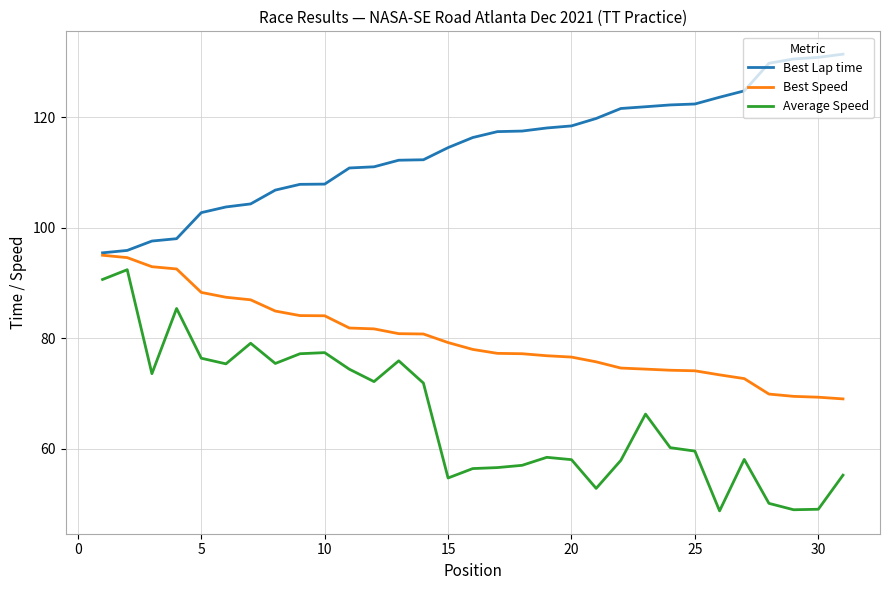

What are all the series names shown in the legend?

Best Lap time, Best Speed, Average Speed